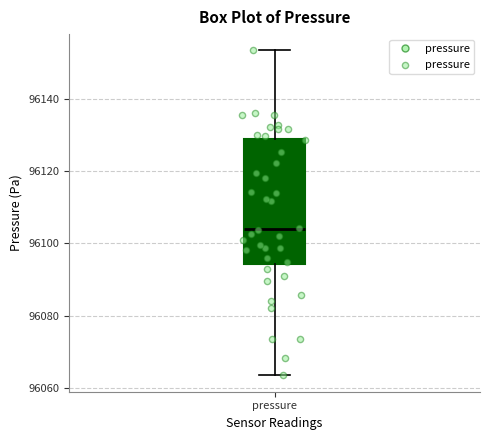

Read this box plot against the y-axis: the position of the median line, the range covered by the box, and the ends of both whiskers. The values are not printed on the chart, so give them approximately, as read against the axis.

median 96104, box 96094 to 96128, whiskers 96064 to 96154